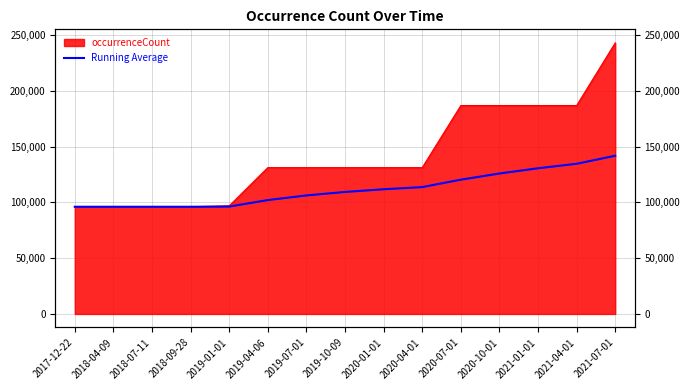

List the labels in order of value, largest first.

2021-07-01, 2021-04-01, 2021-01-01, 2020-10-01, 2020-07-01, 2020-04-01, 2020-01-01, 2019-10-09, 2019-07-01, 2019-04-06, 2019-01-01, 2017-12-22, 2018-04-09, 2018-07-11, 2018-09-28